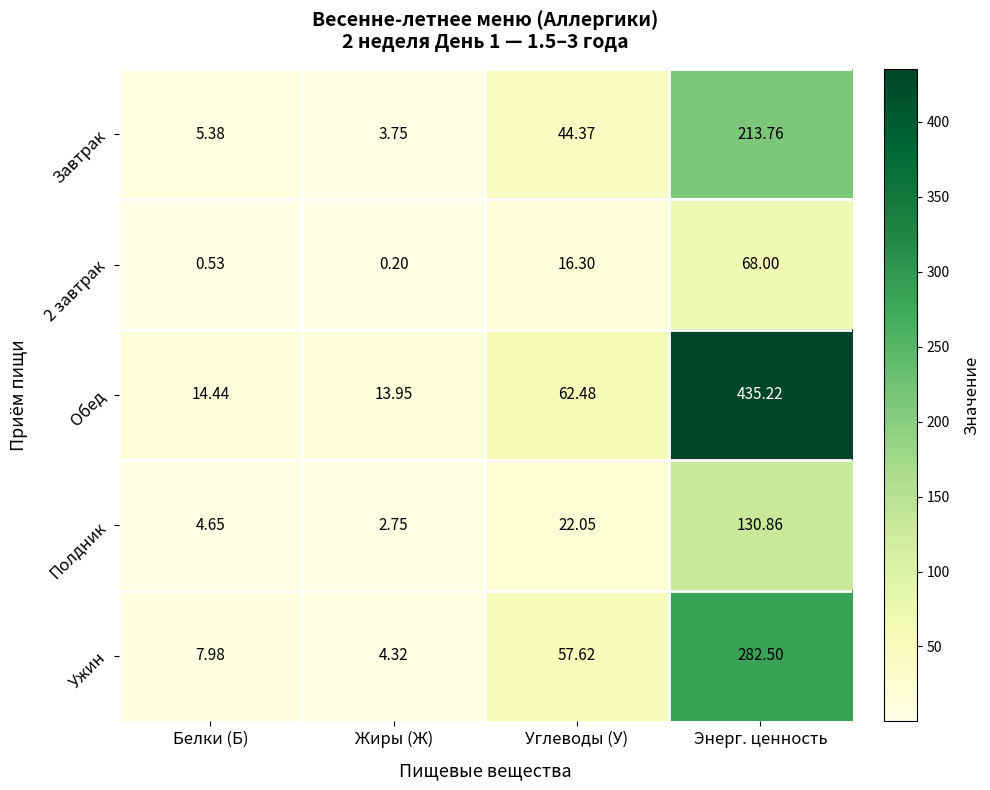

Which series has the widest spread of values?

Обед